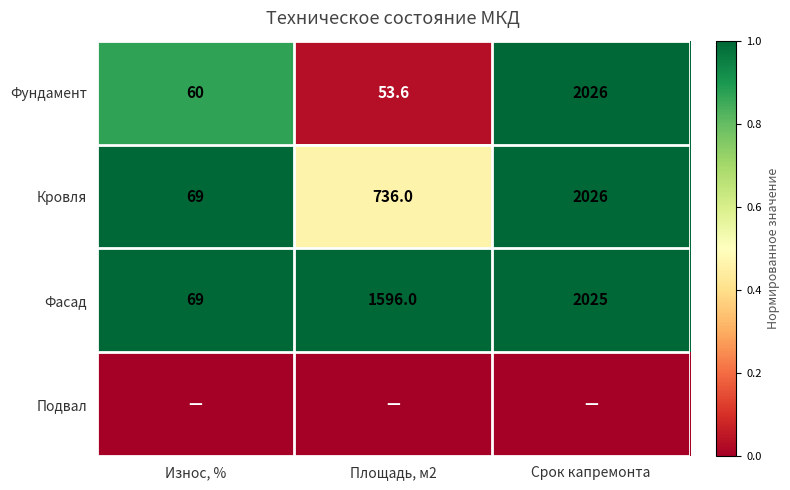

How many Фасад values are between 69 and 2025?

3